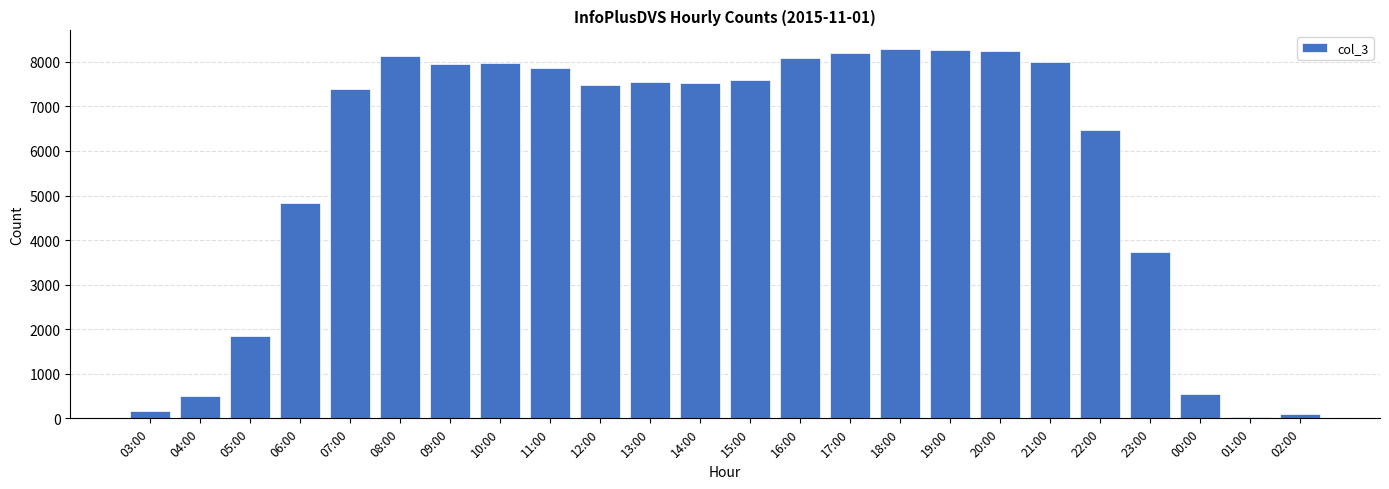

How many distinct data groups are displayed?

1